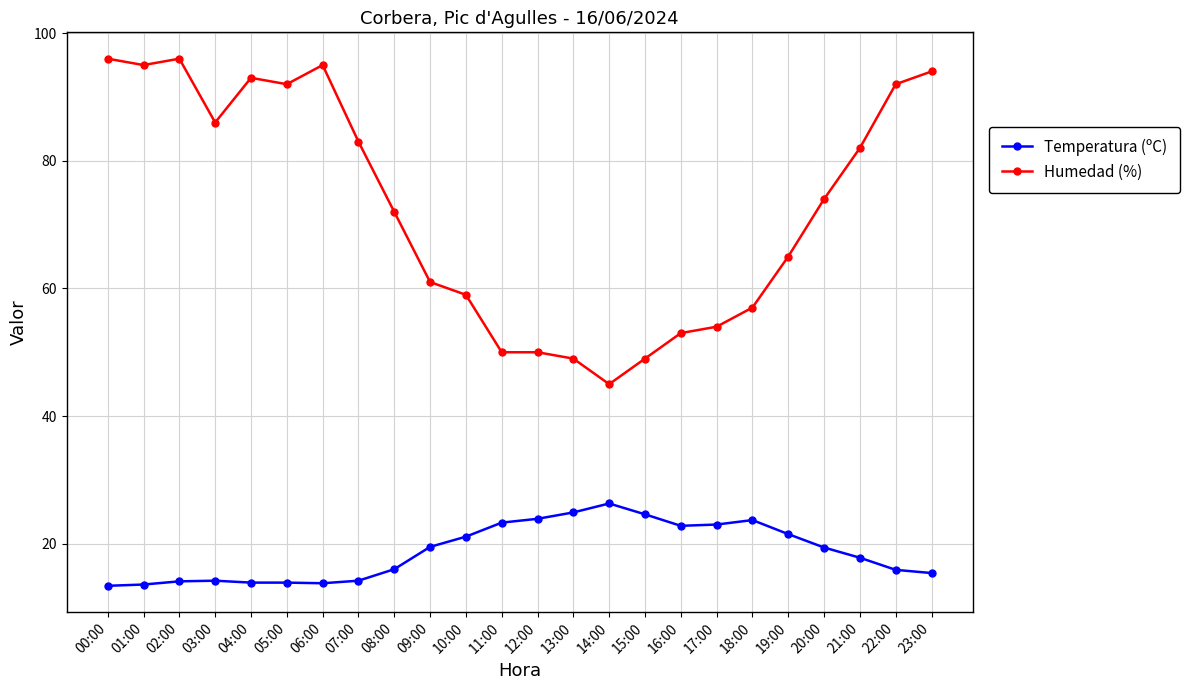

What is the difference between the highest and lowest values at 01:00?

81.4